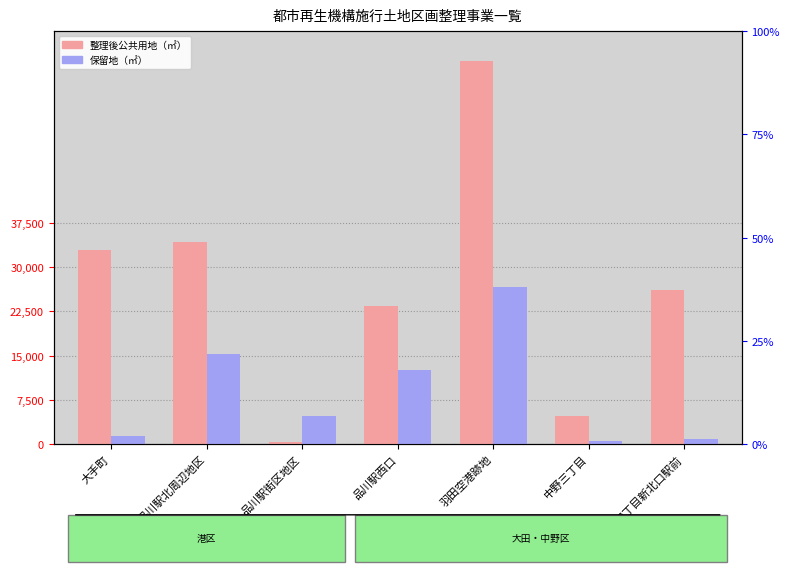

How many data points in 整理後公共用地（㎡） are less than 26093?

3